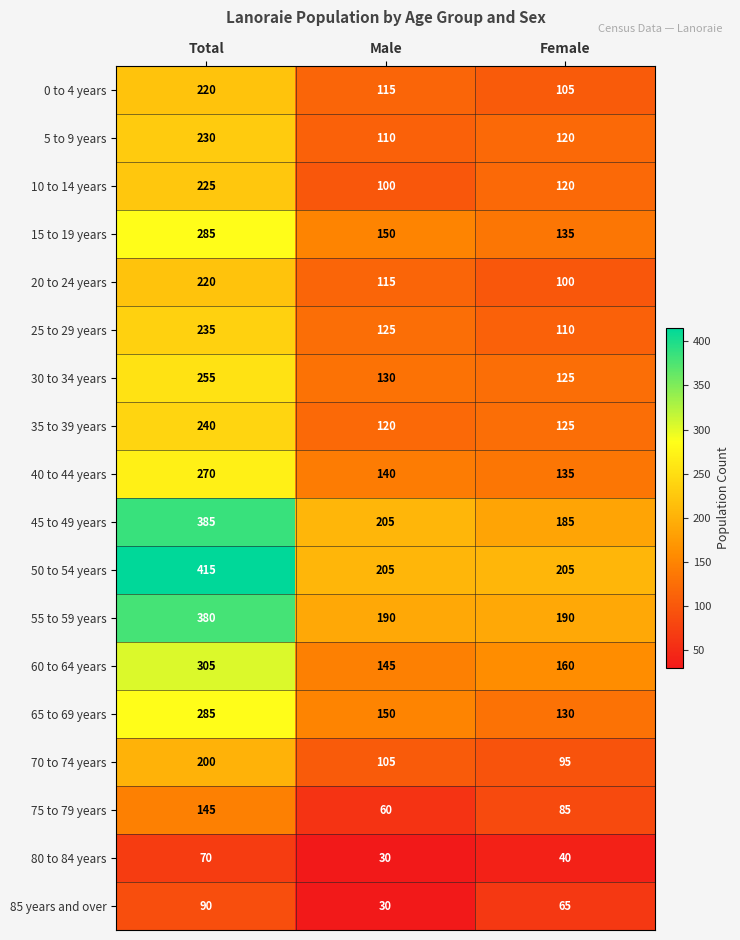

The 40 to 44 years series shows 126 at Total. True or false?

False